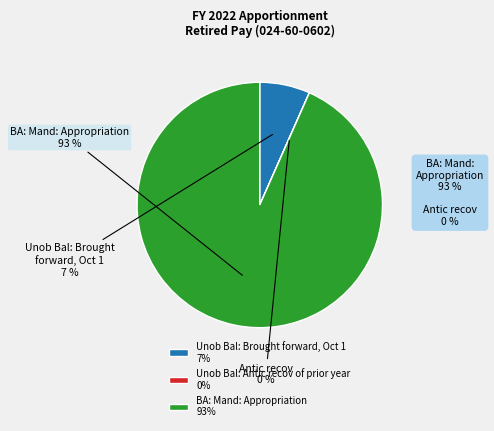

To the nearest percent, what is the average slice percentage?

33%